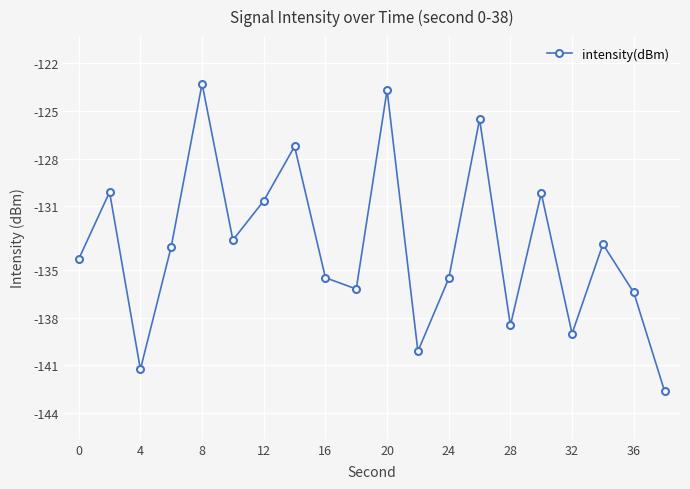

What is the difference between the second highest and second lowest values?

17.6